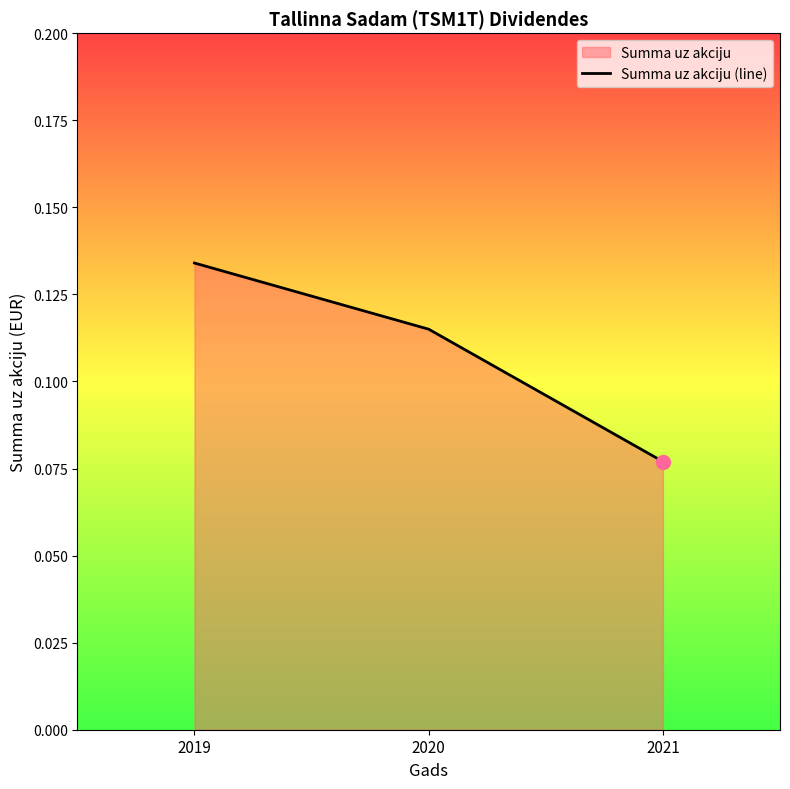

Count the values in the range 0 to 1.

3